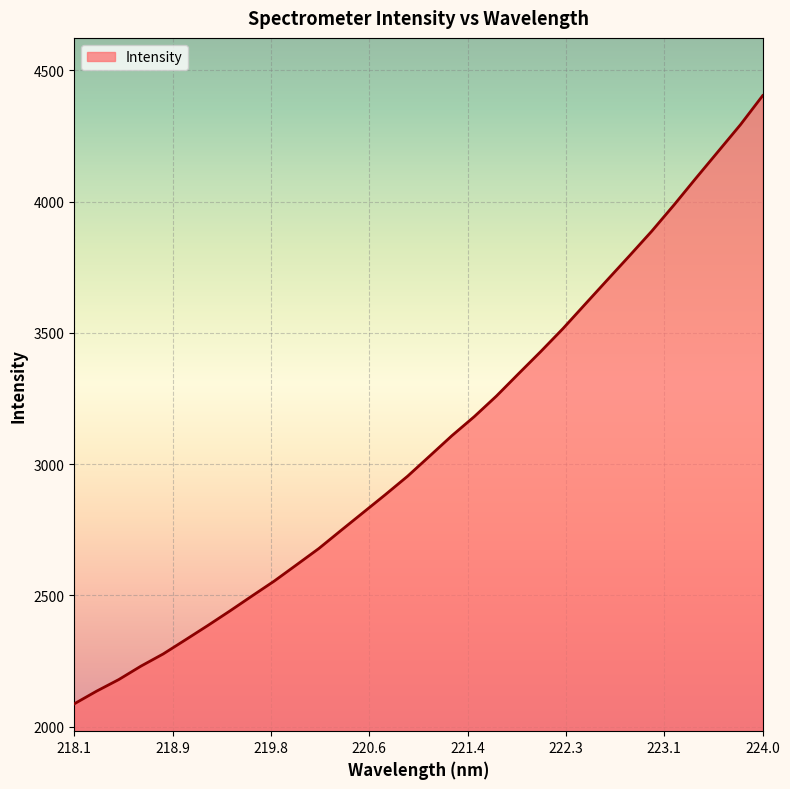

What is the smallest value displayed?

2086.7